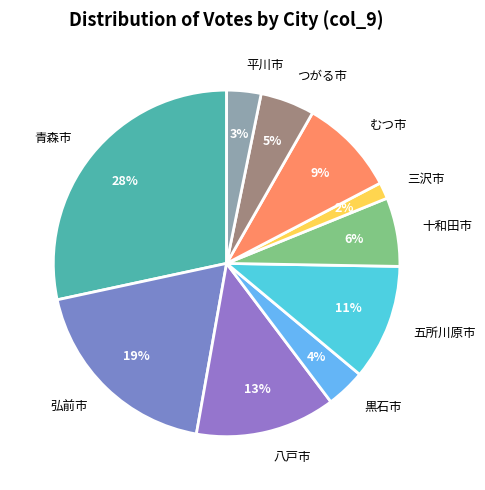

Combined, do 三沢市 and 黒石市 account for over 50%?

No